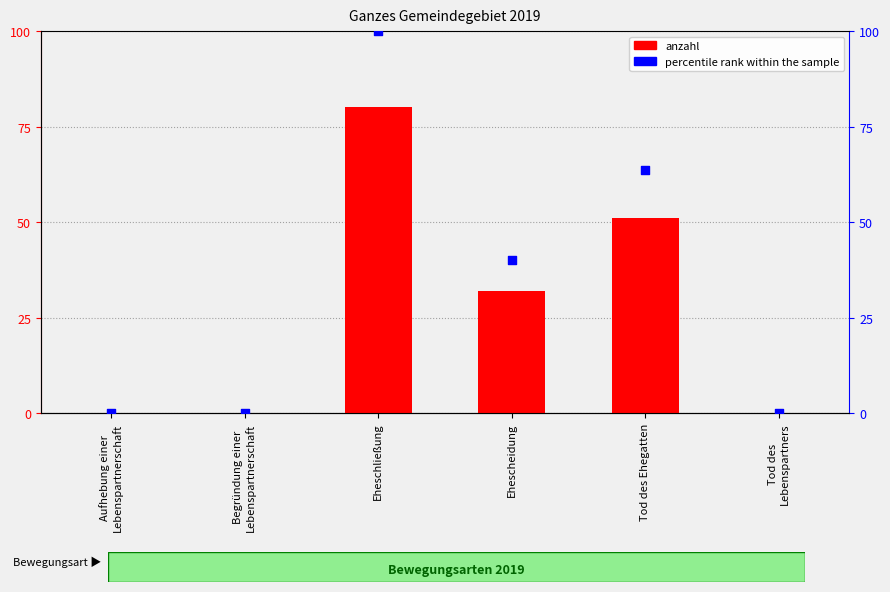

Which series reaches the minimum Y coordinate?

anzahl